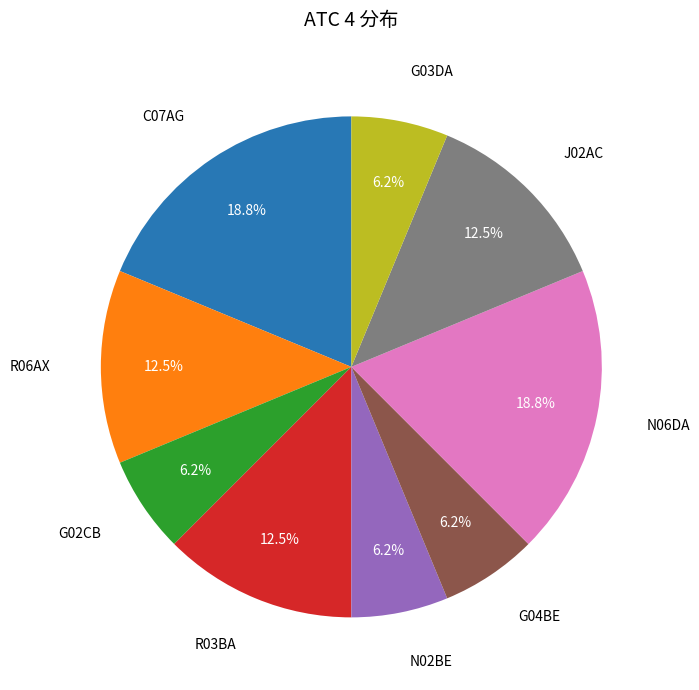

Is there any slice that represents more than half of the pie?

No